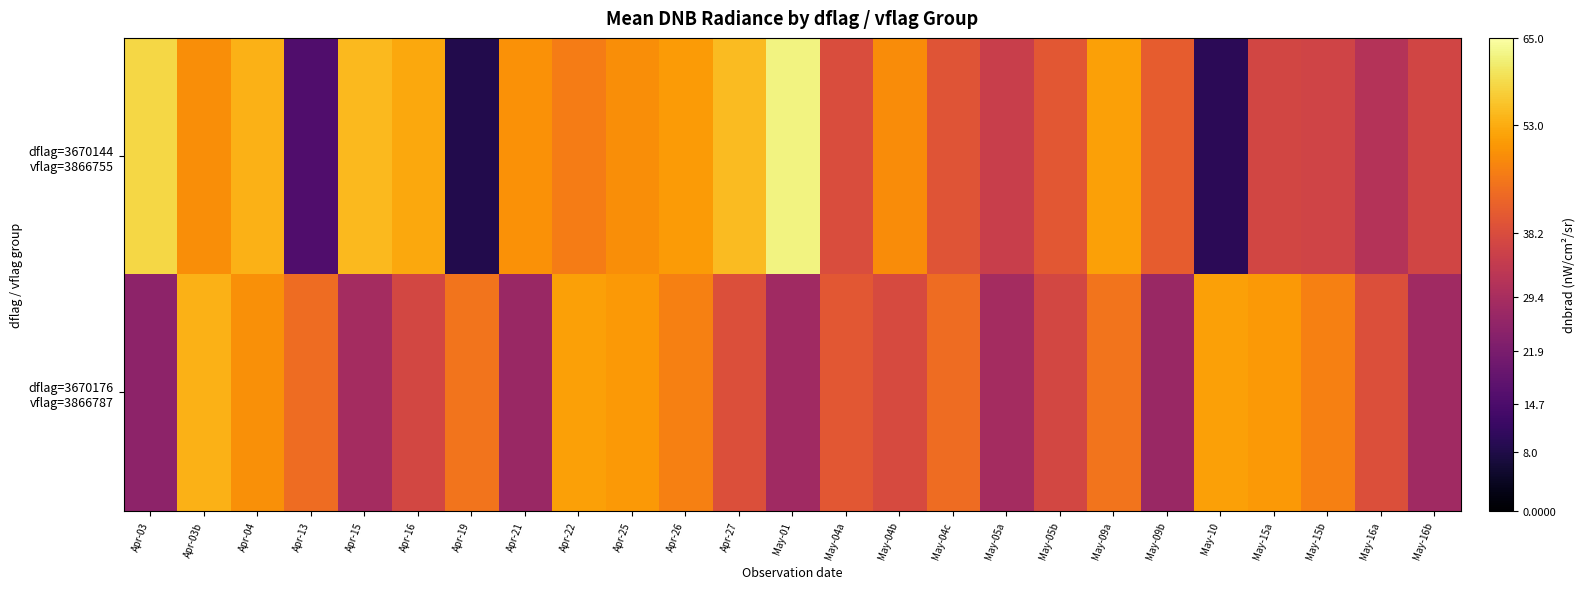

What is the total value across all series at Apr-26?

97.7